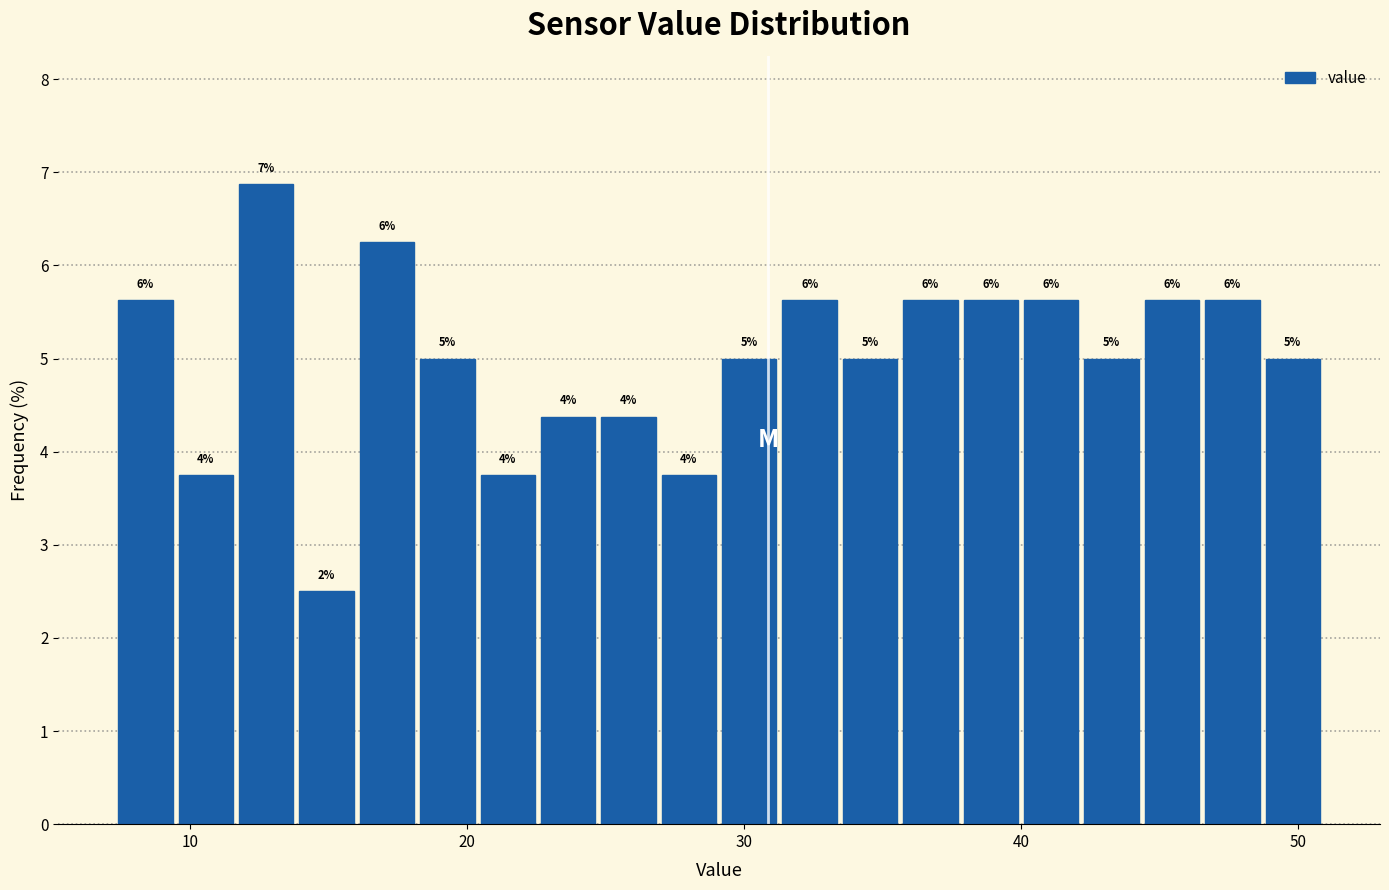

Read against the x-axis, roughly where is the centre of the tallest bar?

13